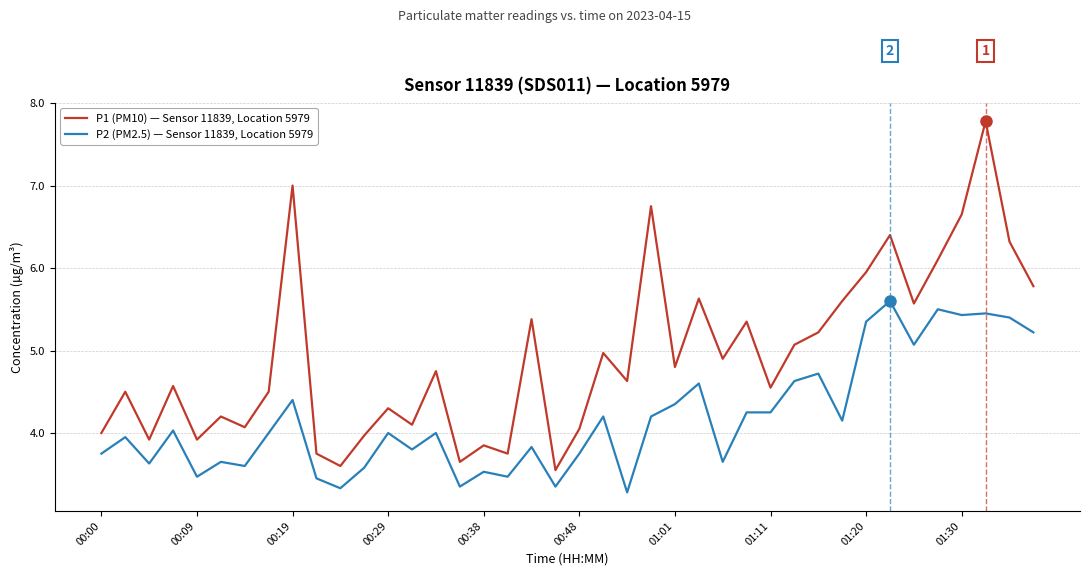

How many lines are shown in the chart?

2